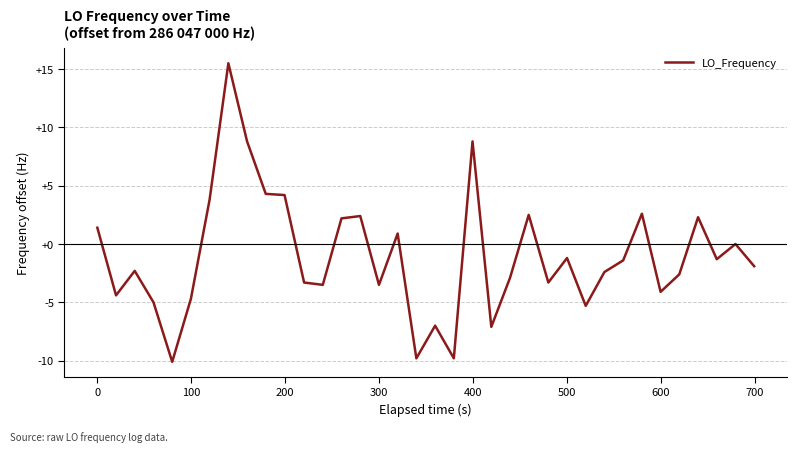

What is the minimum value shown in the chart?

-10.1